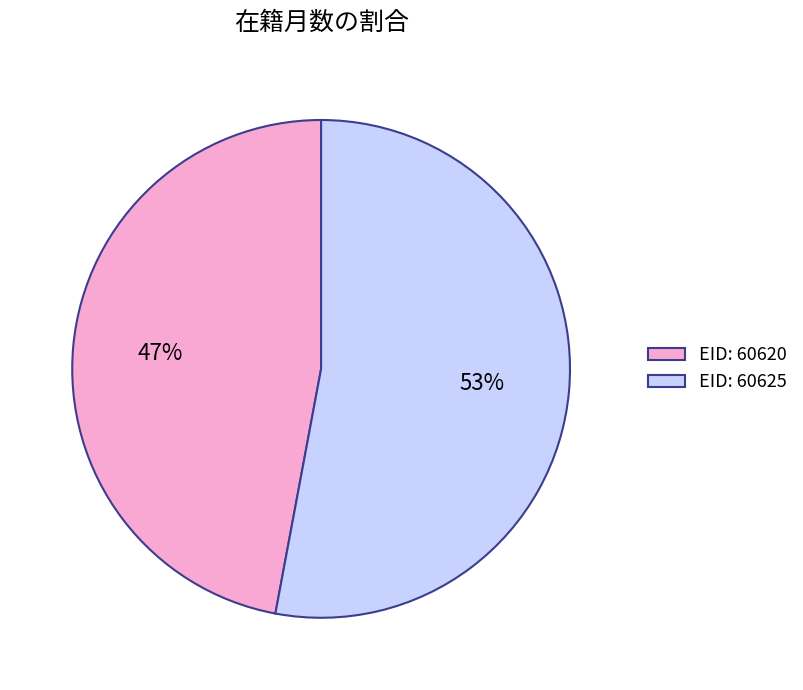

What is the smallest slice in the pie chart?

EID: 60620